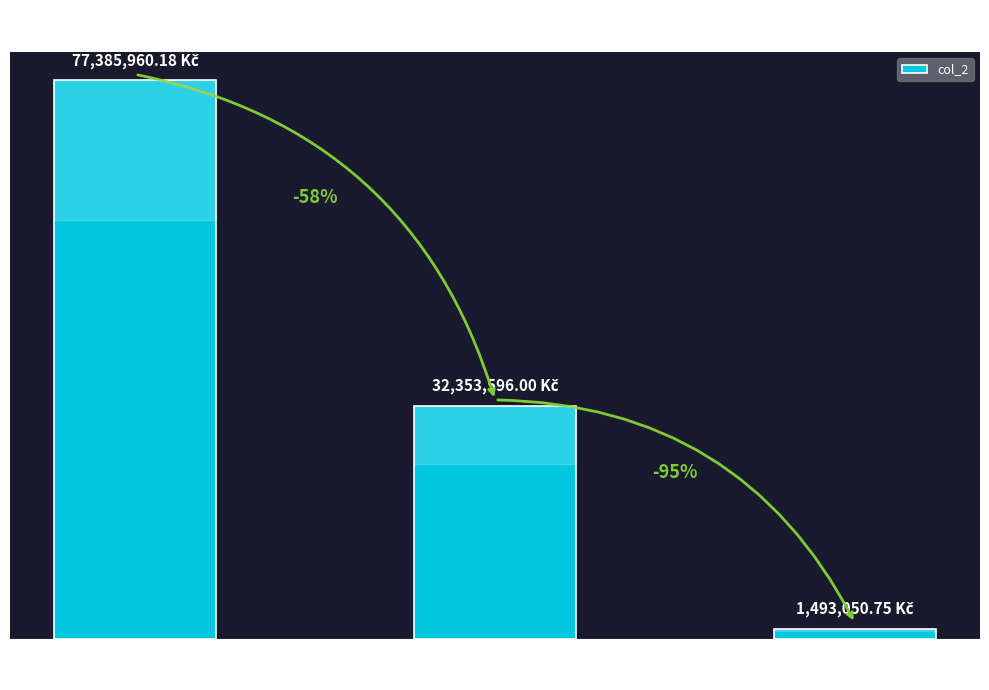

The chart shows a value of 20003993.9 at Admin budova kurie
(230128 71000). True or false?

False